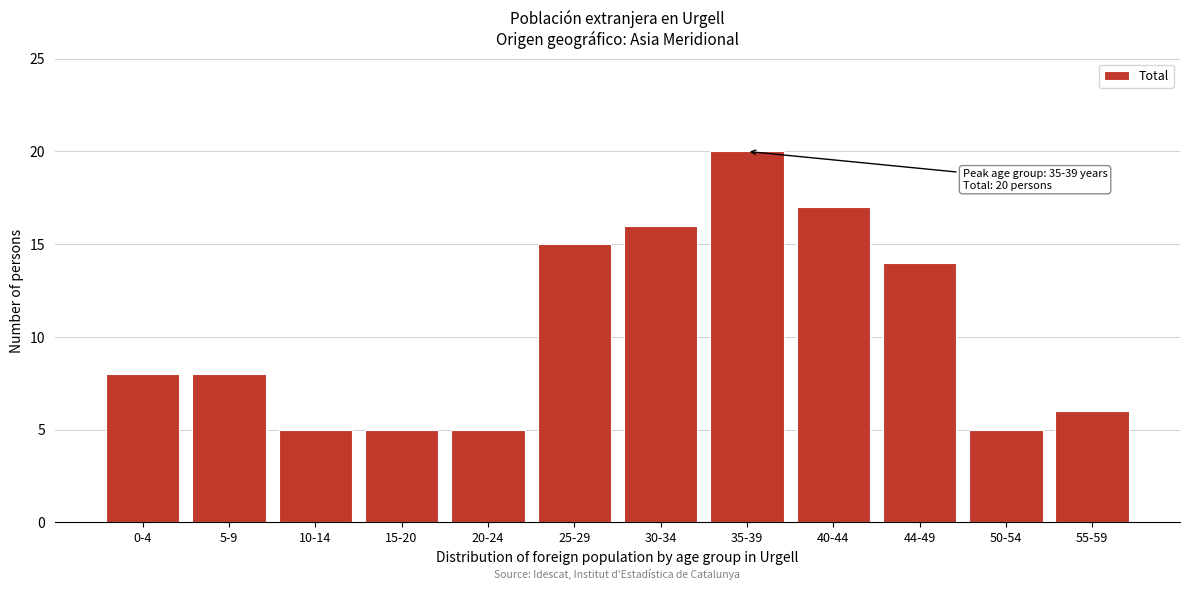

Reading right to left, list all the values displayed in this chart.

6	5	14	17	20	16	15	5	5	5	8	8